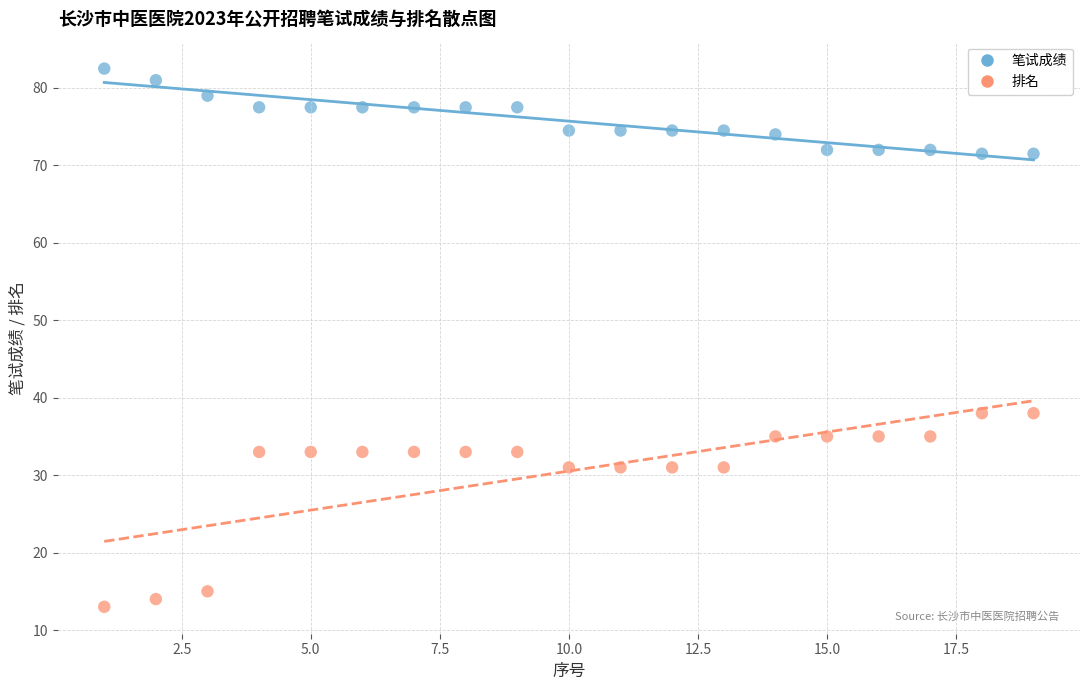

Which series contains the lowest Y value?

排名